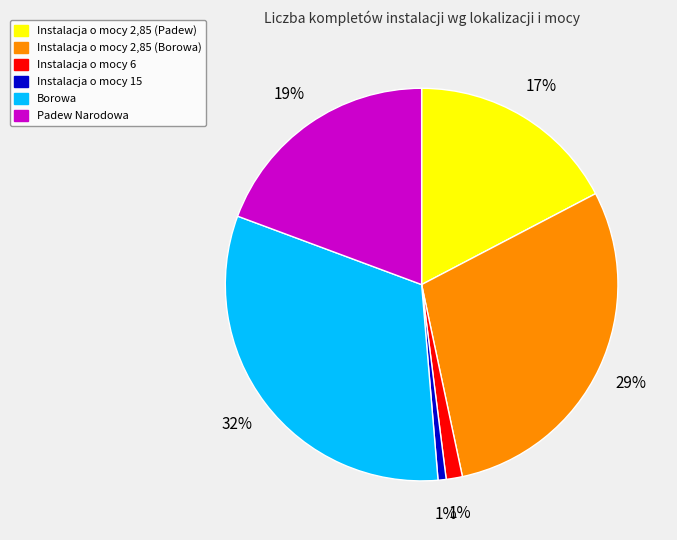

To the nearest percent, what is the average slice percentage?

17%